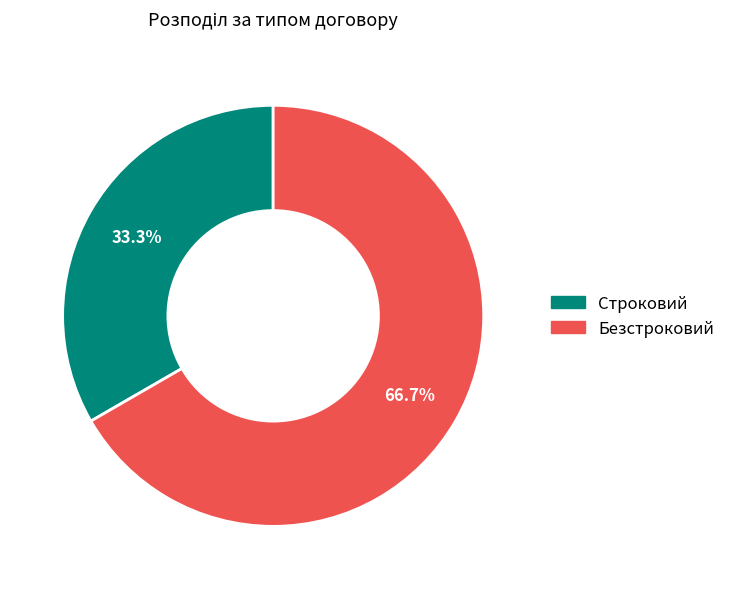

True or false: Строковий accounts for 33% of the total.

True